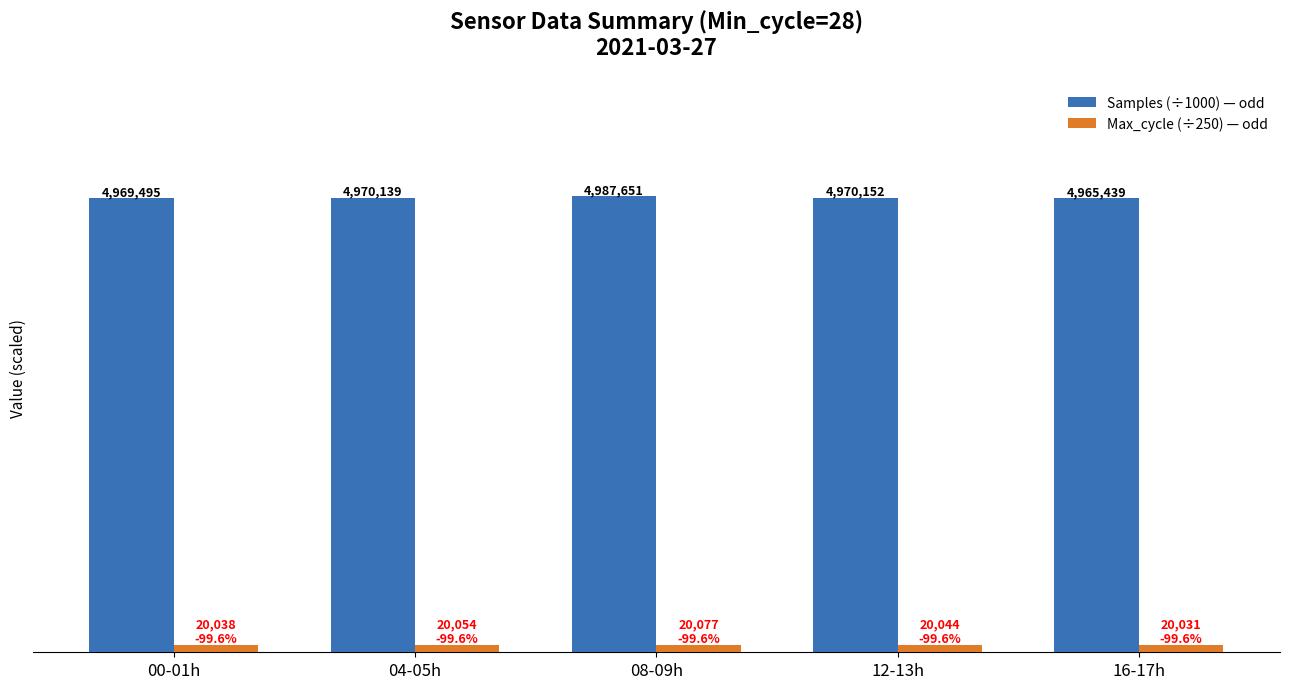

Which series has the widest spread of values?

Samples (÷1000) — odd